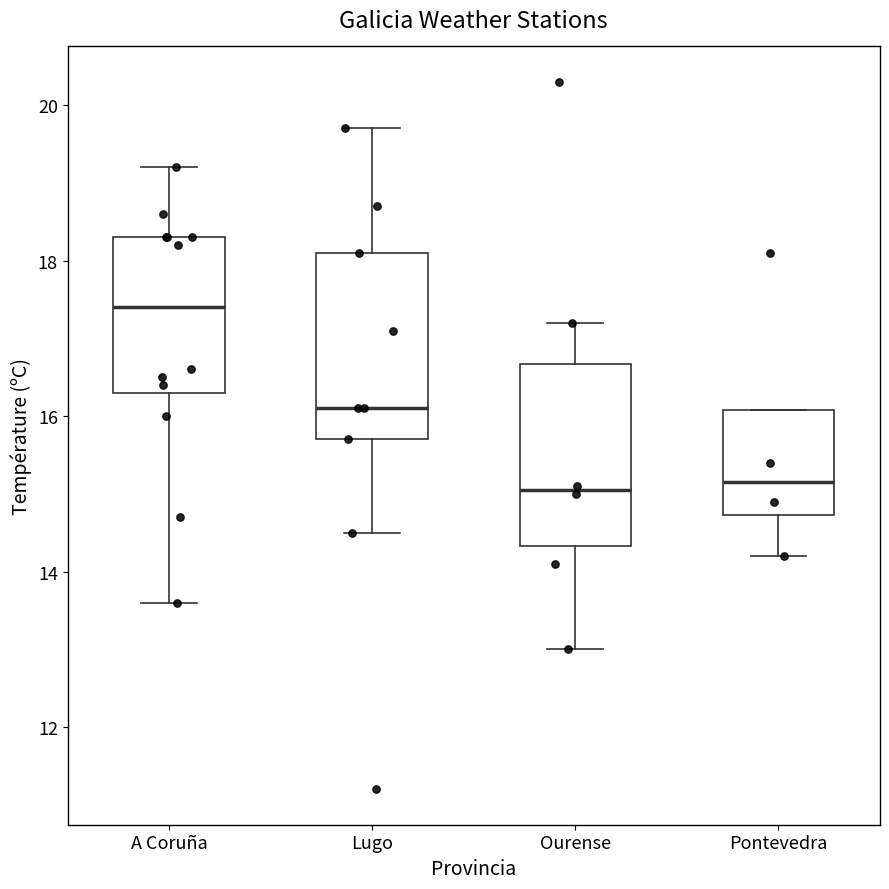

Reading left to right, transcribe this box plot: for each box, give where its median line is, the range the box spans, and where its two whiskers end, as read against the y-axis. The values are not printed on the chart, so give them approximately, as read against the axis.

A Coruña: median 17.4, box 16.4 to 18.4, whiskers 13.6 to 19.2
Lugo: median 16.2, box 15.8 to 18.2, whiskers 14.6 to 19.8
Ourense: median 15.0, box 14.4 to 16.6, whiskers 13.0 to 17.2
Pontevedra: median 15.2, box 14.8 to 16.0, whiskers 14.2 to 16.0